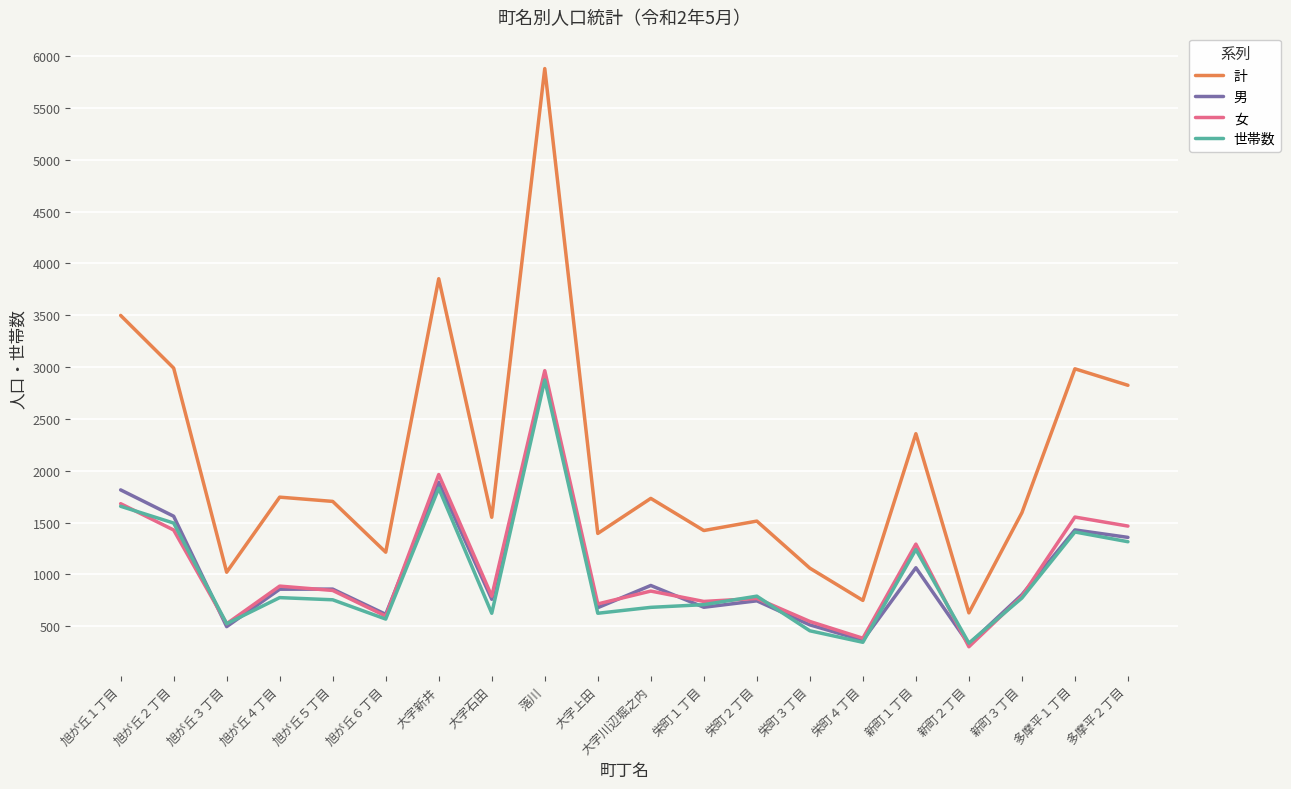

Which series has the largest total across all categories?

計